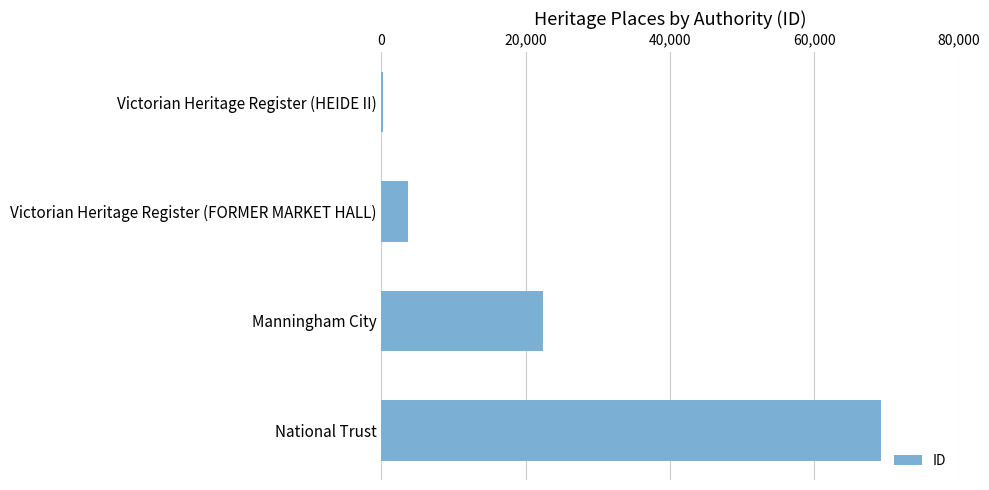

What is the maximum value shown in the chart?

69214